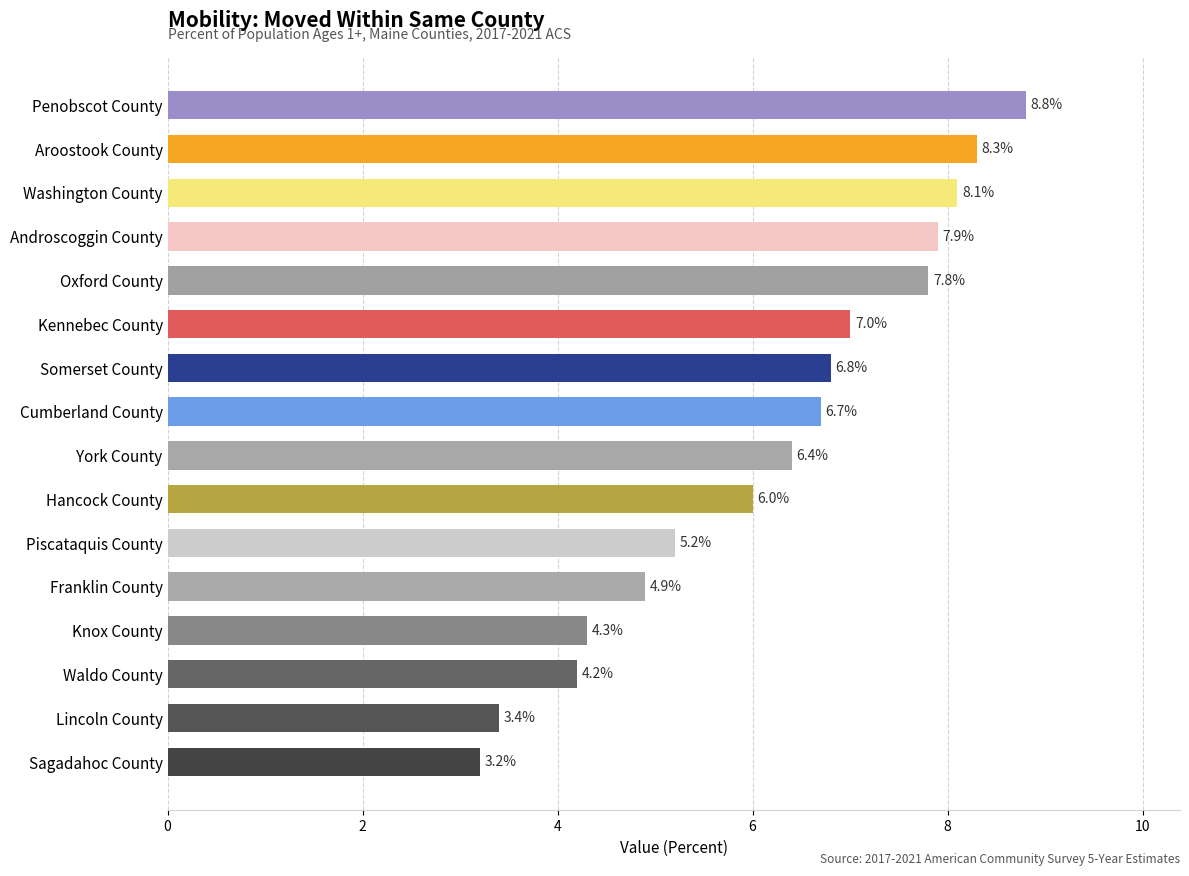

What is the difference between the maximum and minimum values?

5.6